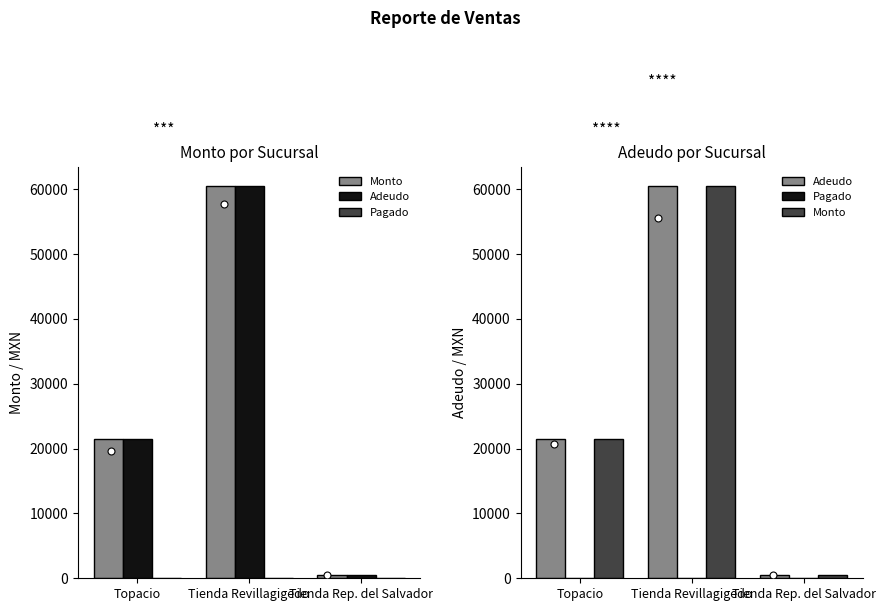

What is the total value across all series at Topacio?

42840